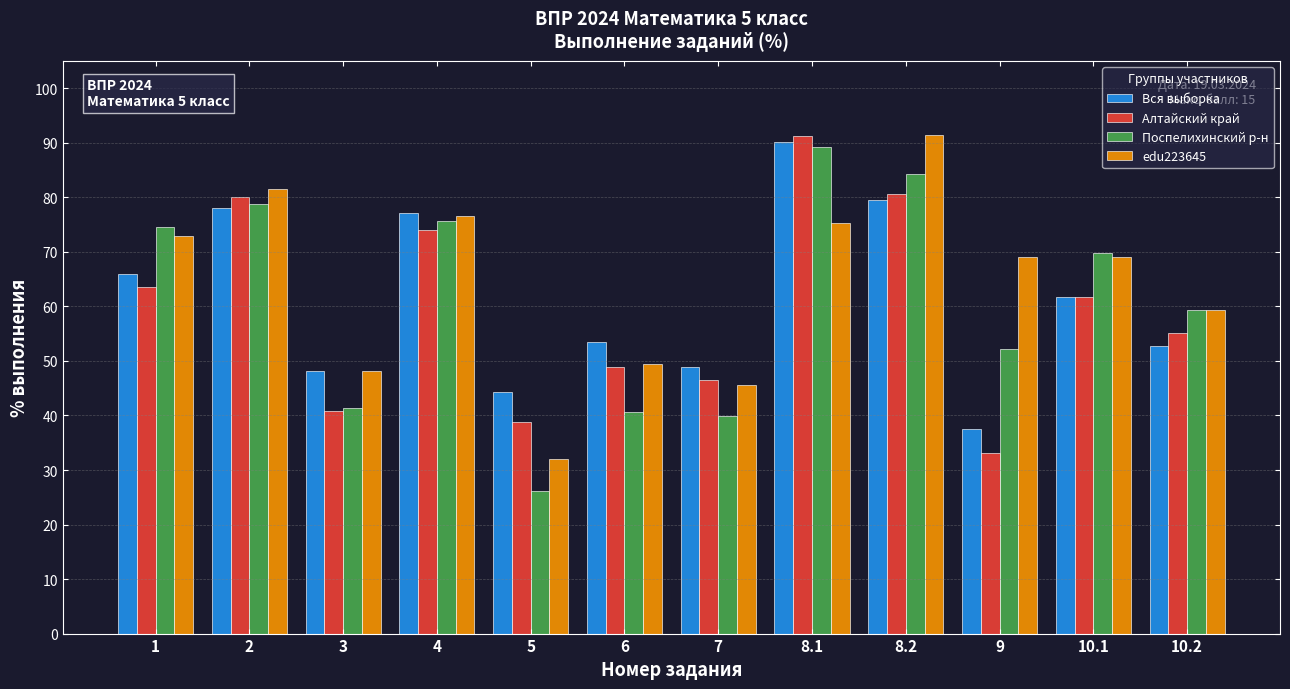

How many bars are there in each group?

4